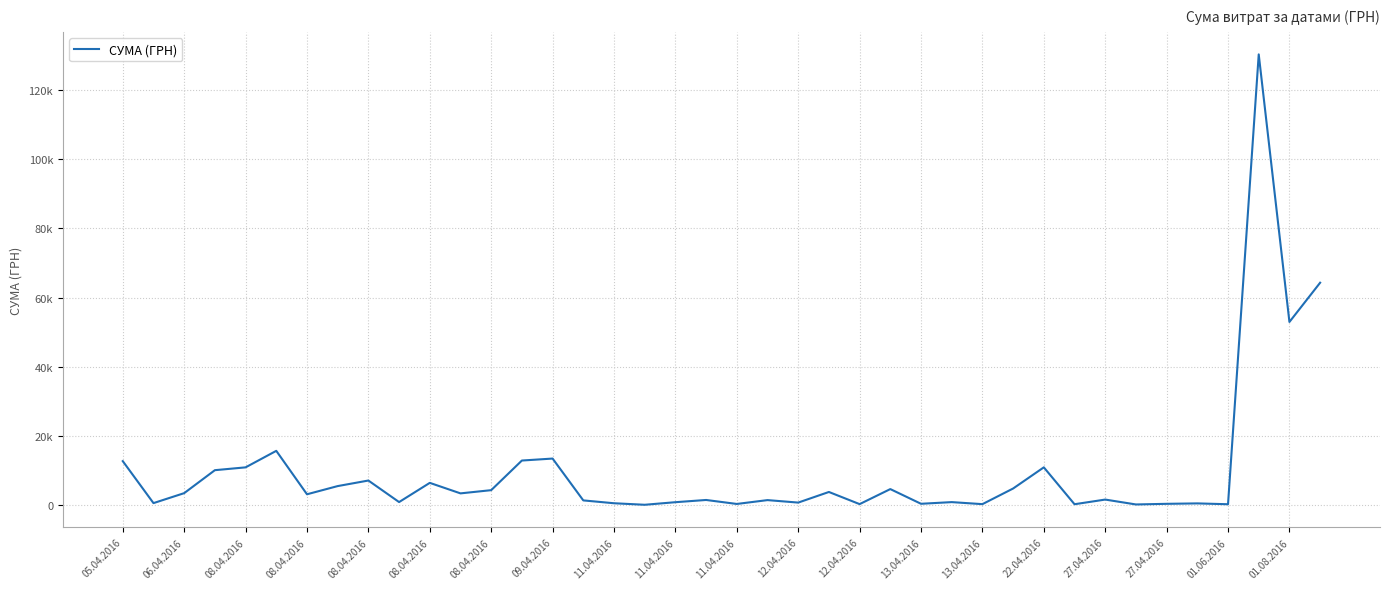

What is the value of the 38th point from the left?

130379.7